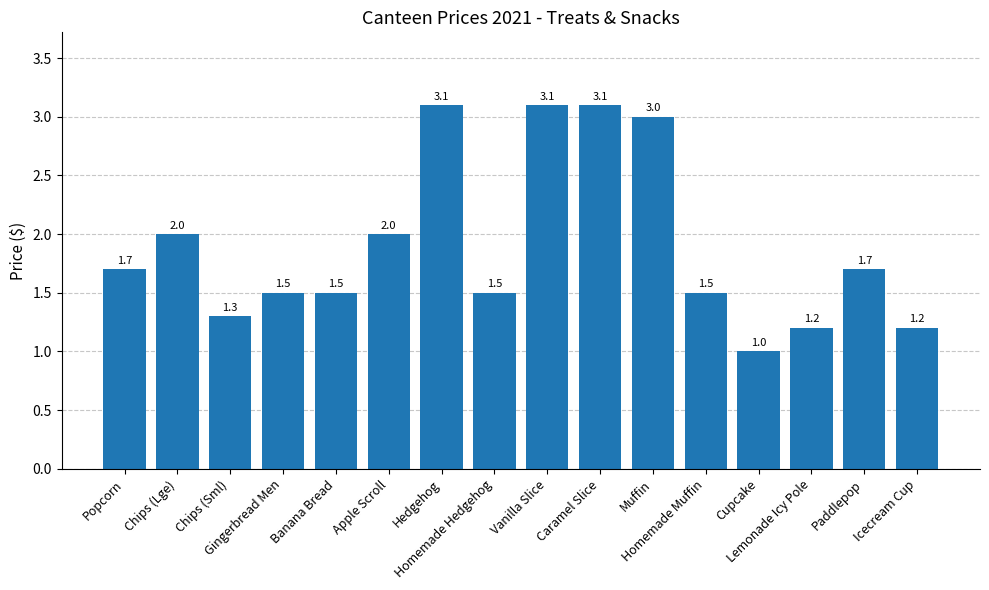

Is it true that the value at Icecream Cup is 1.2?

True